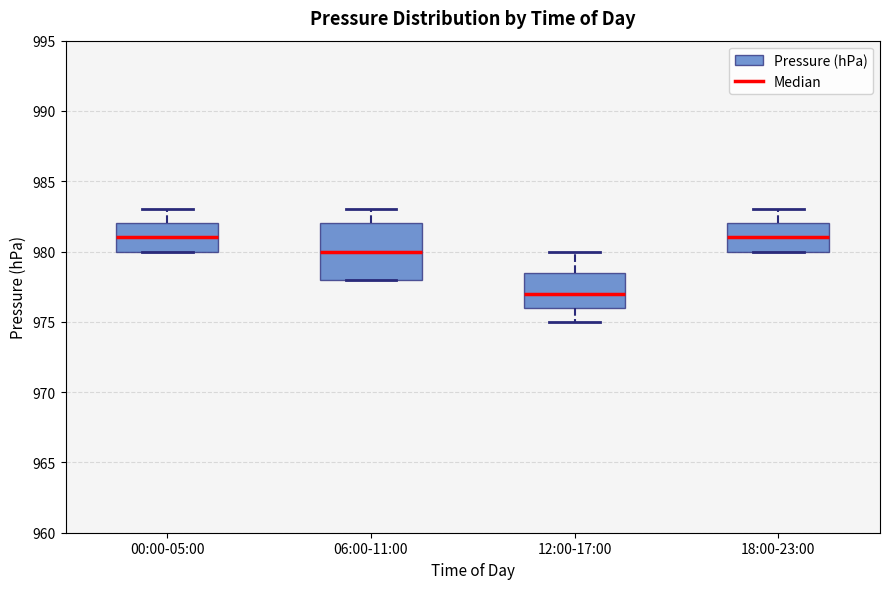

Which box is the tallest, from its lower edge to its upper edge?

06:00-11:00